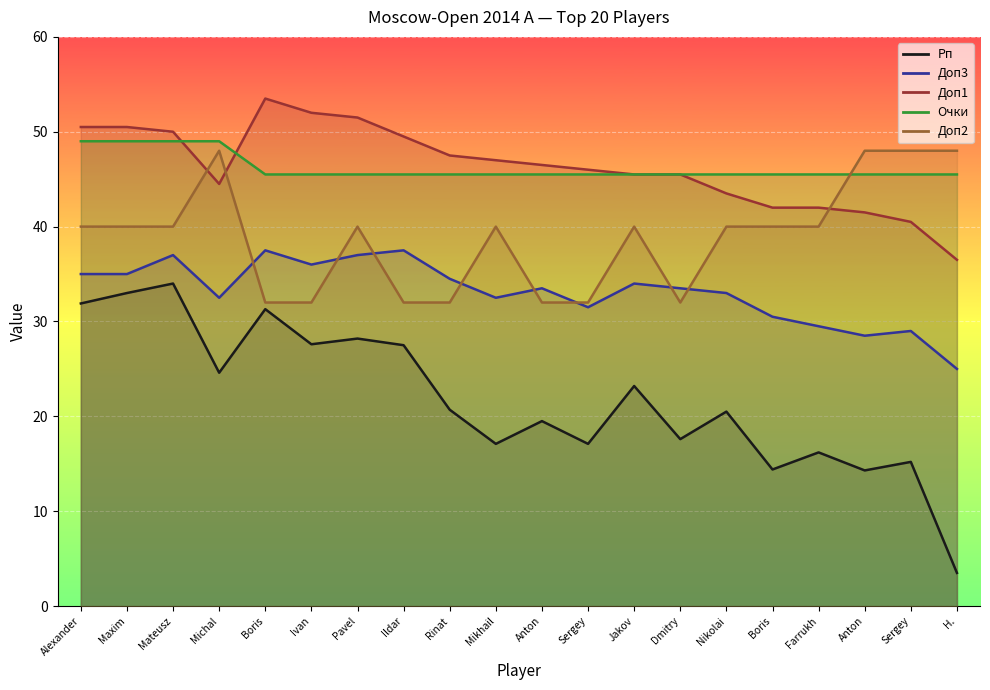

At which category is the sum across all series the highest?

Mateusz